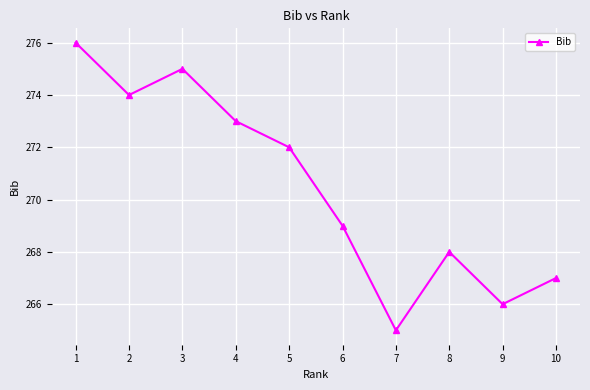

Is this an area chart (filled region under the line)?

No